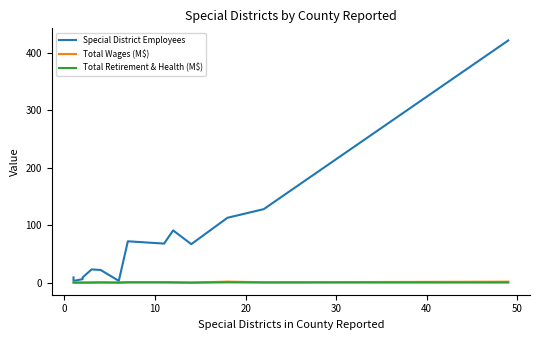

In Total Wages (M$), how many points are lower than both neighbors (excluding endpoints)?

5